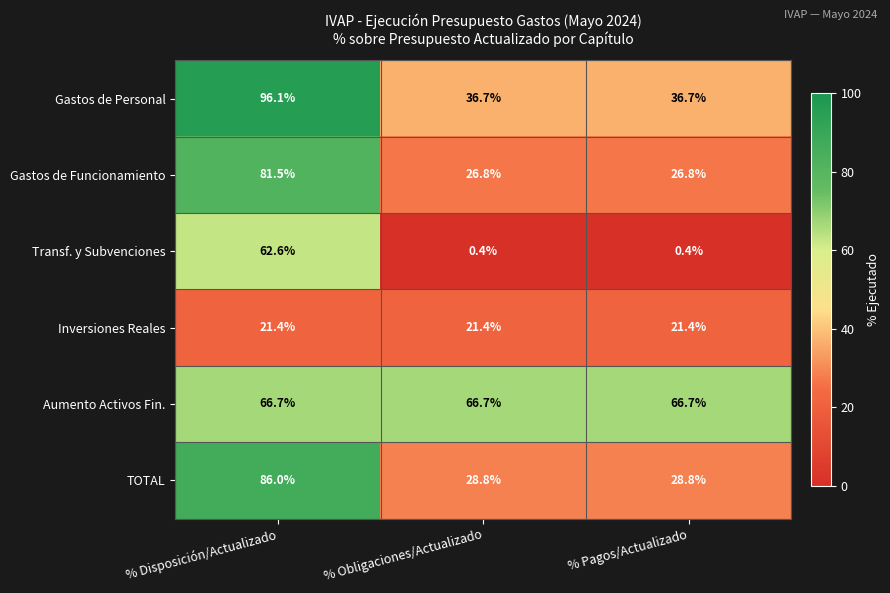

How many distinct data groups are displayed?

6